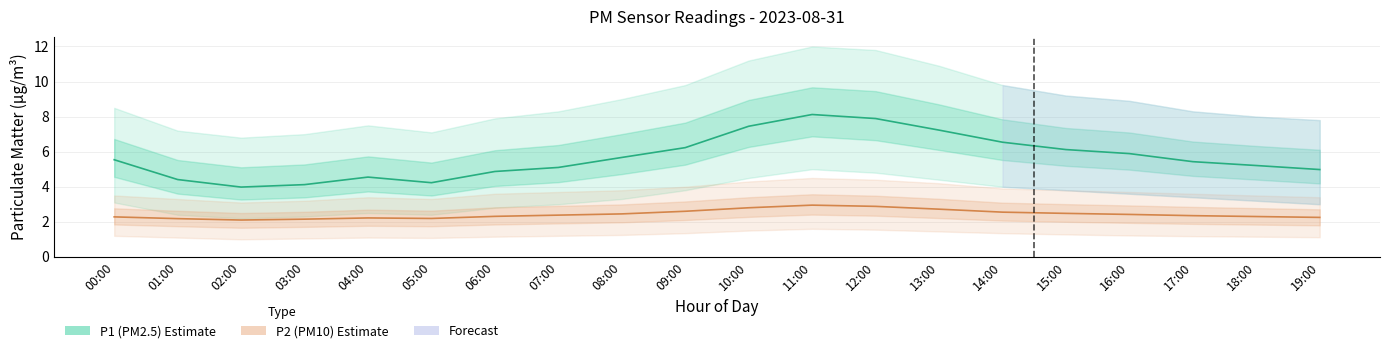

What is the total value across all series at 14:00?

9.1